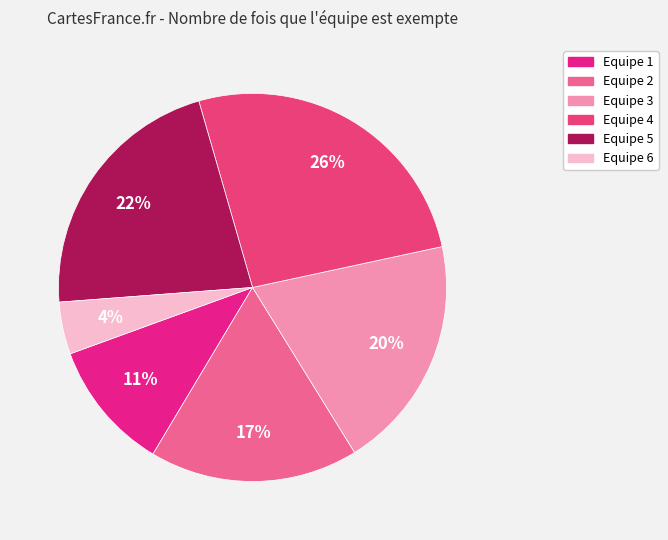

Rank the categories by value from highest to lowest.

Equipe 4, Equipe 5, Equipe 3, Equipe 2, Equipe 1, Equipe 6